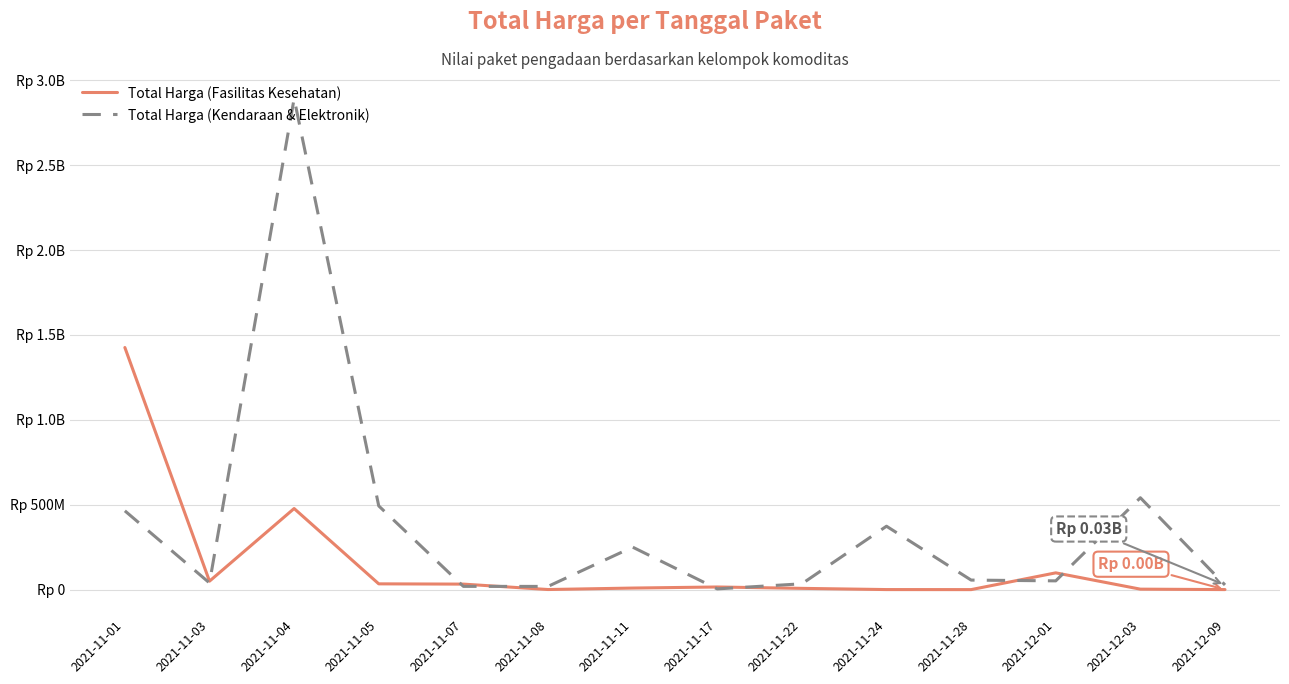

What is the approximate value of Total Harga (Kendaraan & Elektronik) at 2021-11-28, to the nearest 10?

56152800